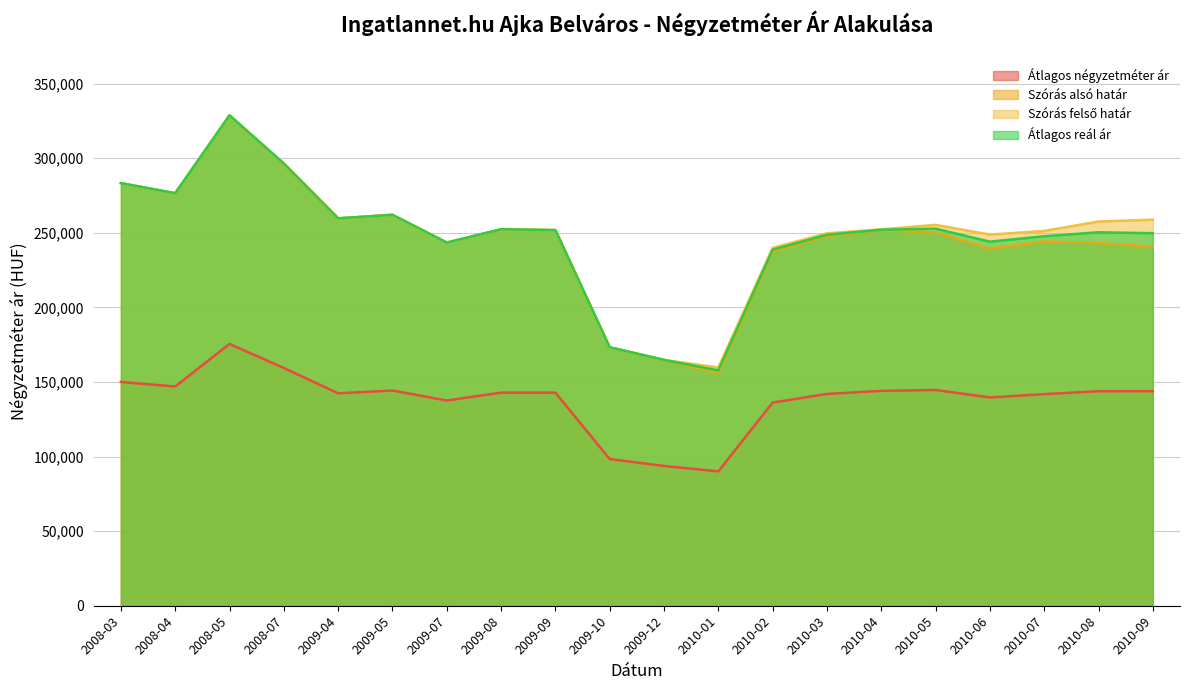

What is the minimum value shown in the chart?

90089